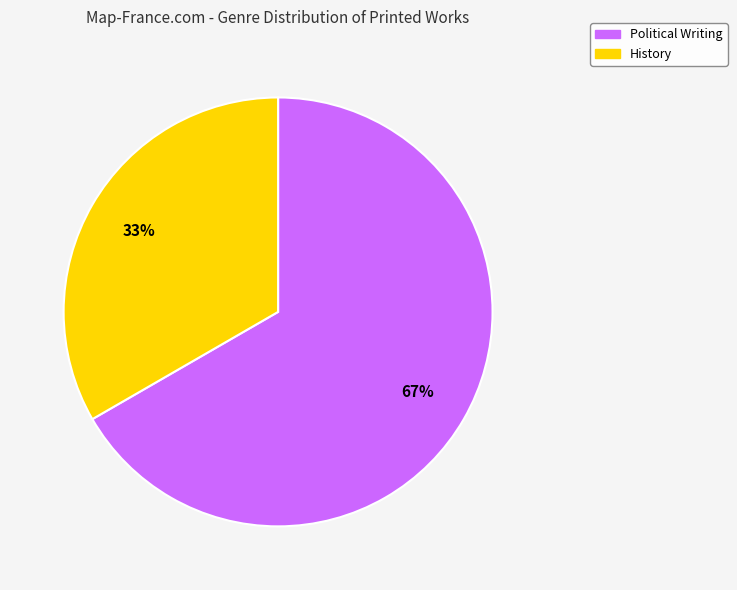

How many segments does this pie chart have?

2